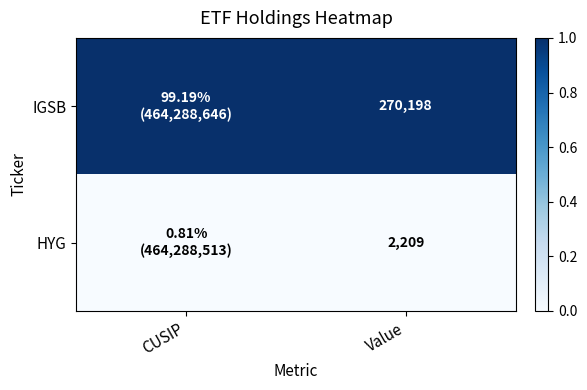

What is the greatest value displayed?

1